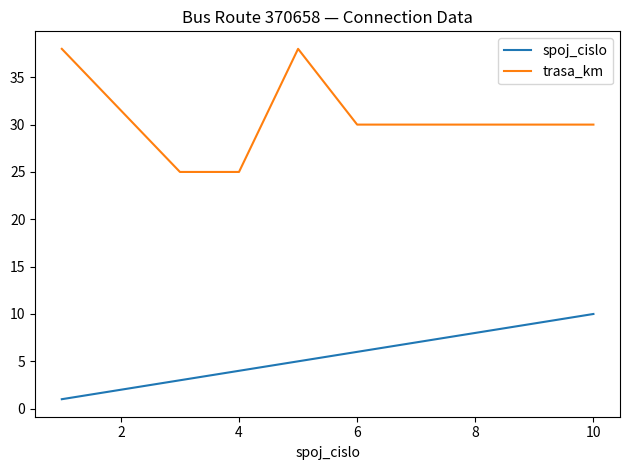

List the series in order of their overall mean, lowest first.

spoj_cislo, trasa_km